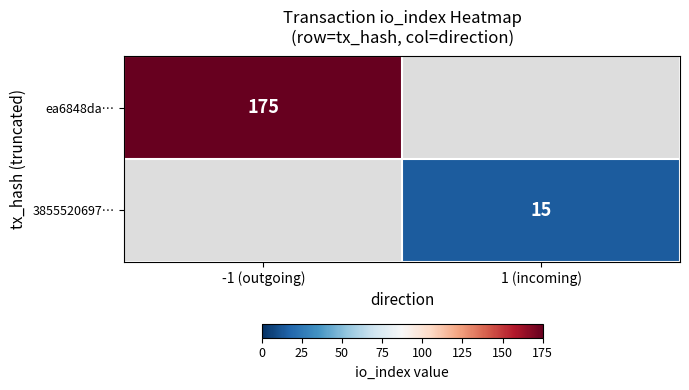

The ea6848da… series shows 84 at -1 (outgoing). True or false?

False